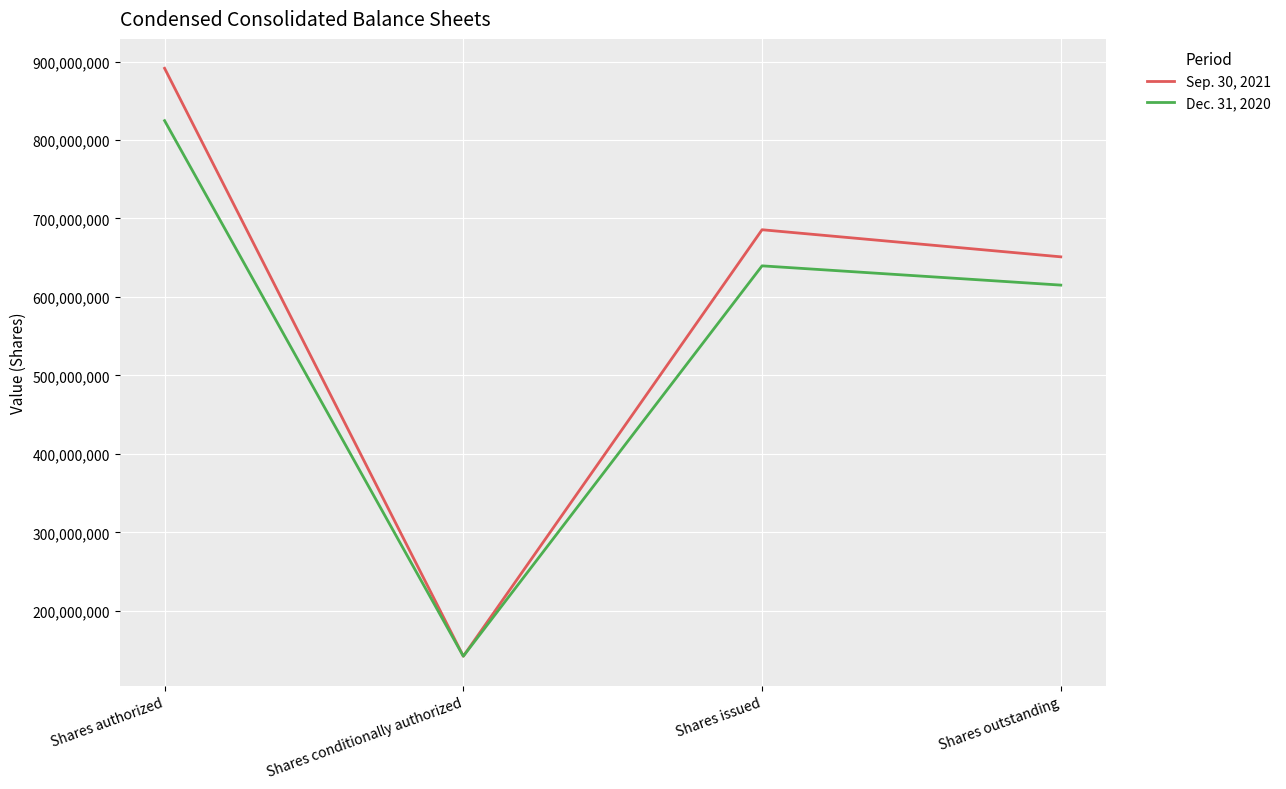

Does the chart have visible grid lines?

Yes